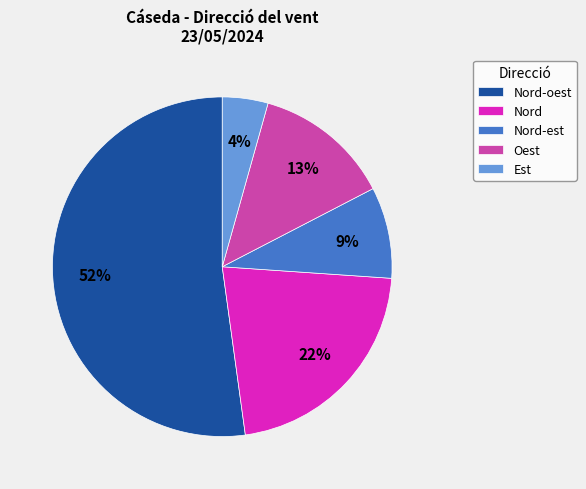

Between Nord-est and Nord, which is larger?

Nord